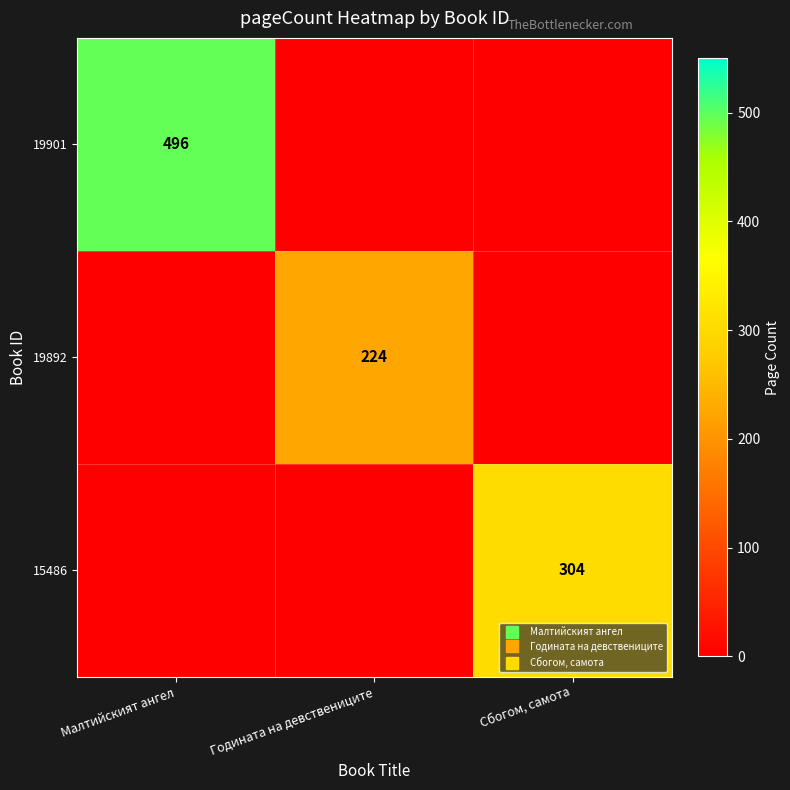

What is the average value of the 15486 series?

101